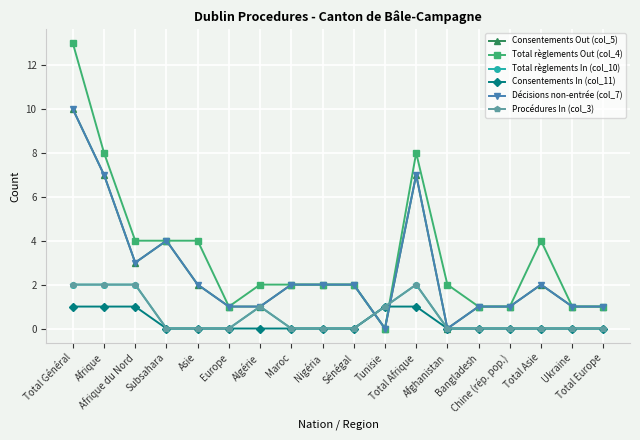

Is this an area chart (filled region under the line)?

No